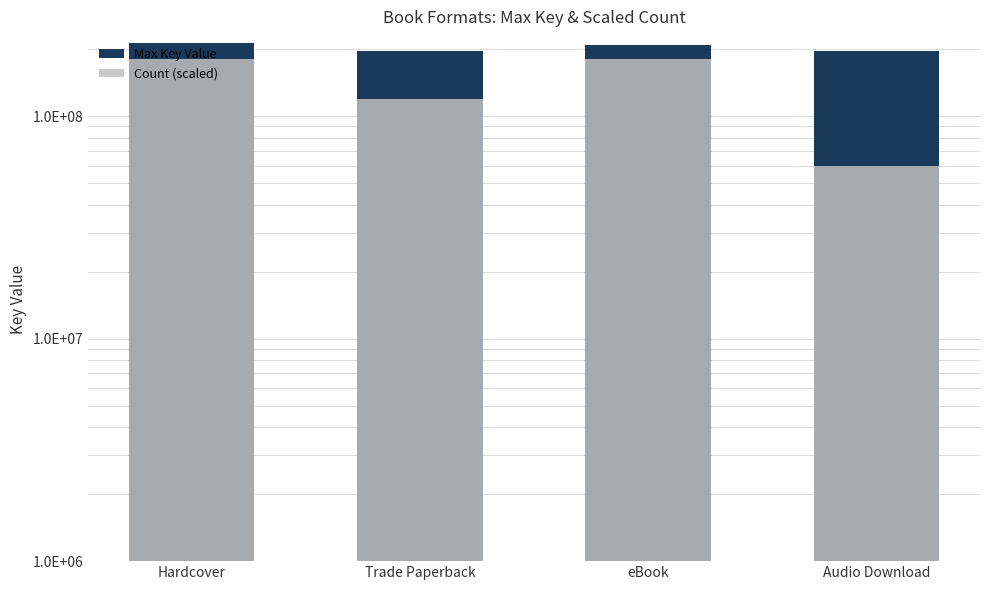

What is the label of the 4th bar from the right?

Hardcover